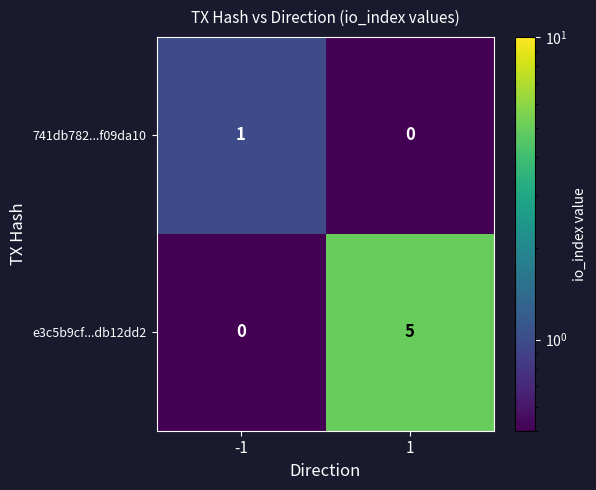

Which series changed the most between -1 and 1?

e3c5b9cf...db12dd2